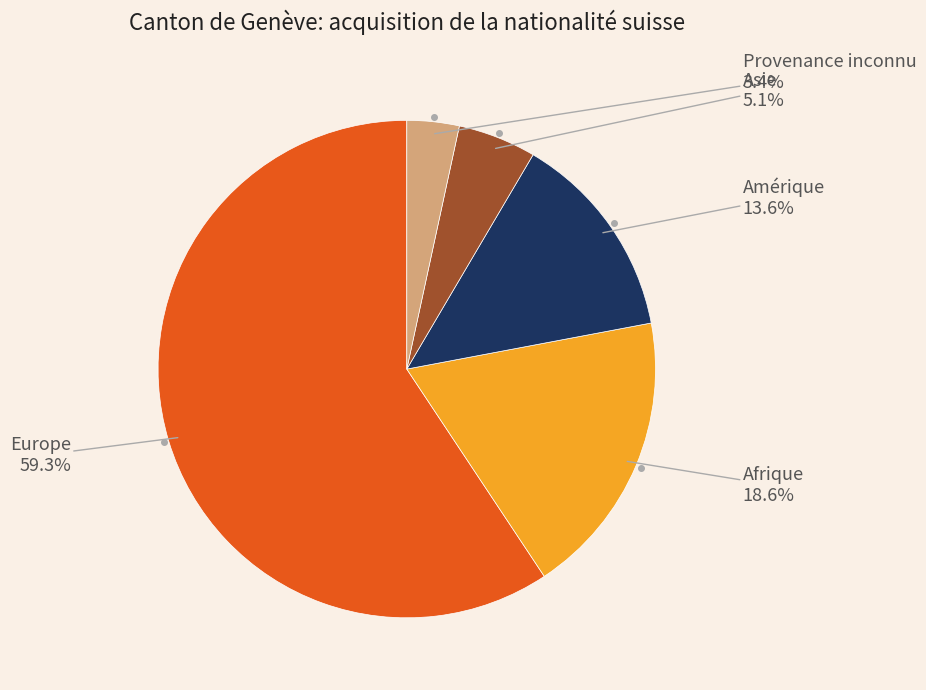

Is there a majority slice in this chart?

Yes